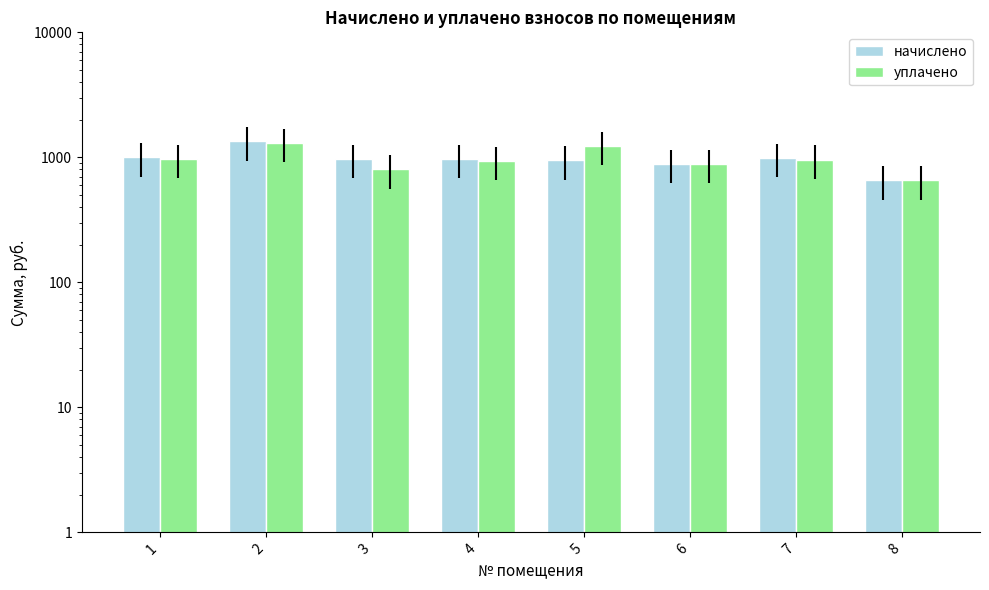

What is the value of the уплачено bar at the 3rd from the left?

800.0